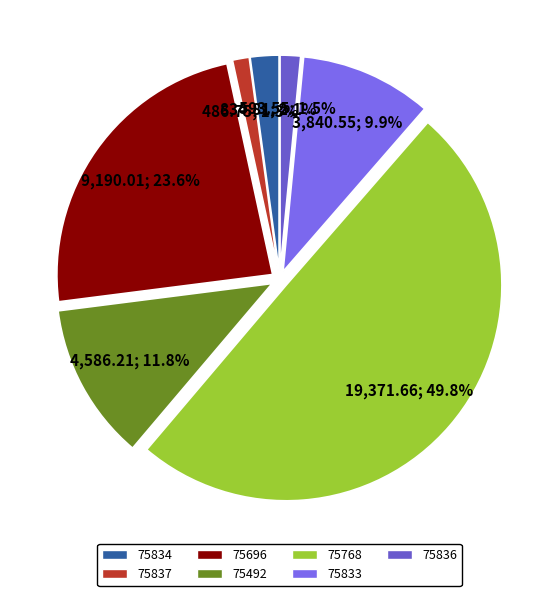

To the nearest percent, what is the average slice percentage?

14%